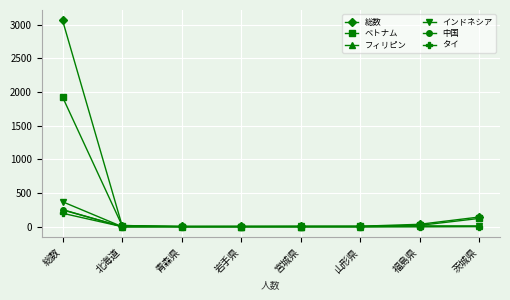

At which label does インドネシア first exceed 4?

総数